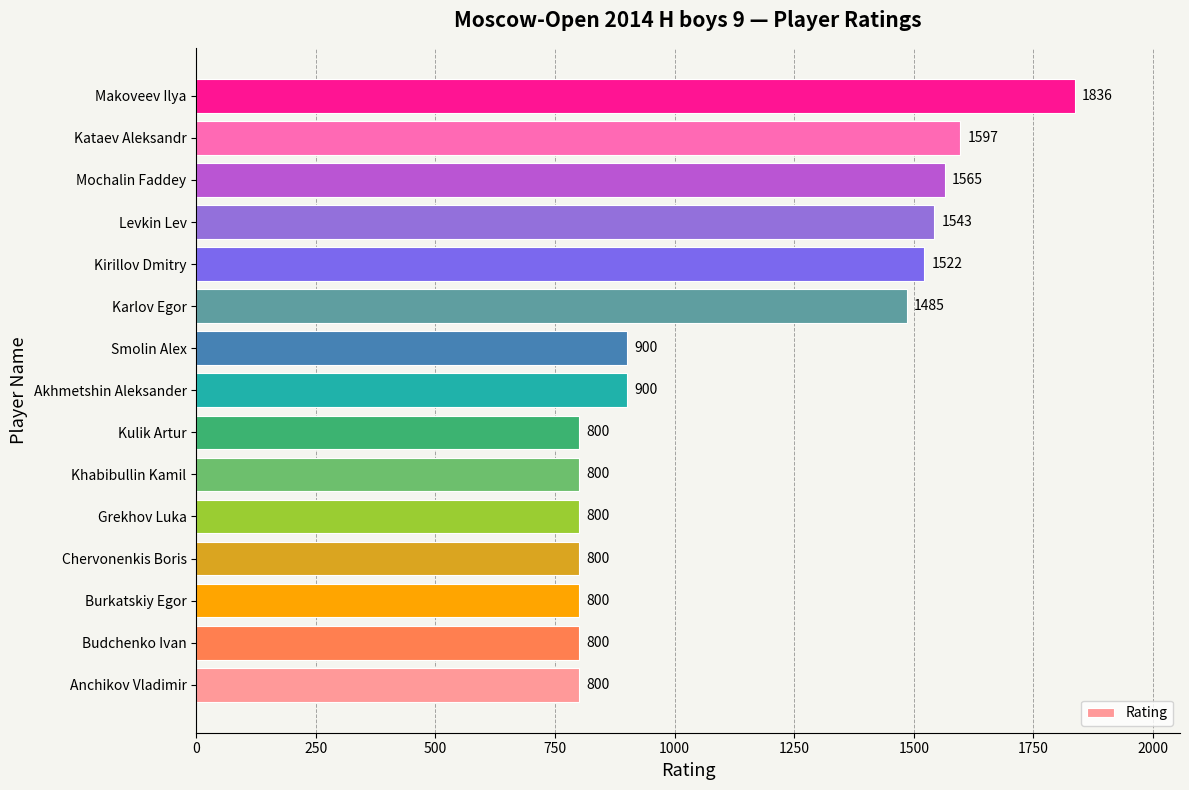

How many data points are less than 900?

7